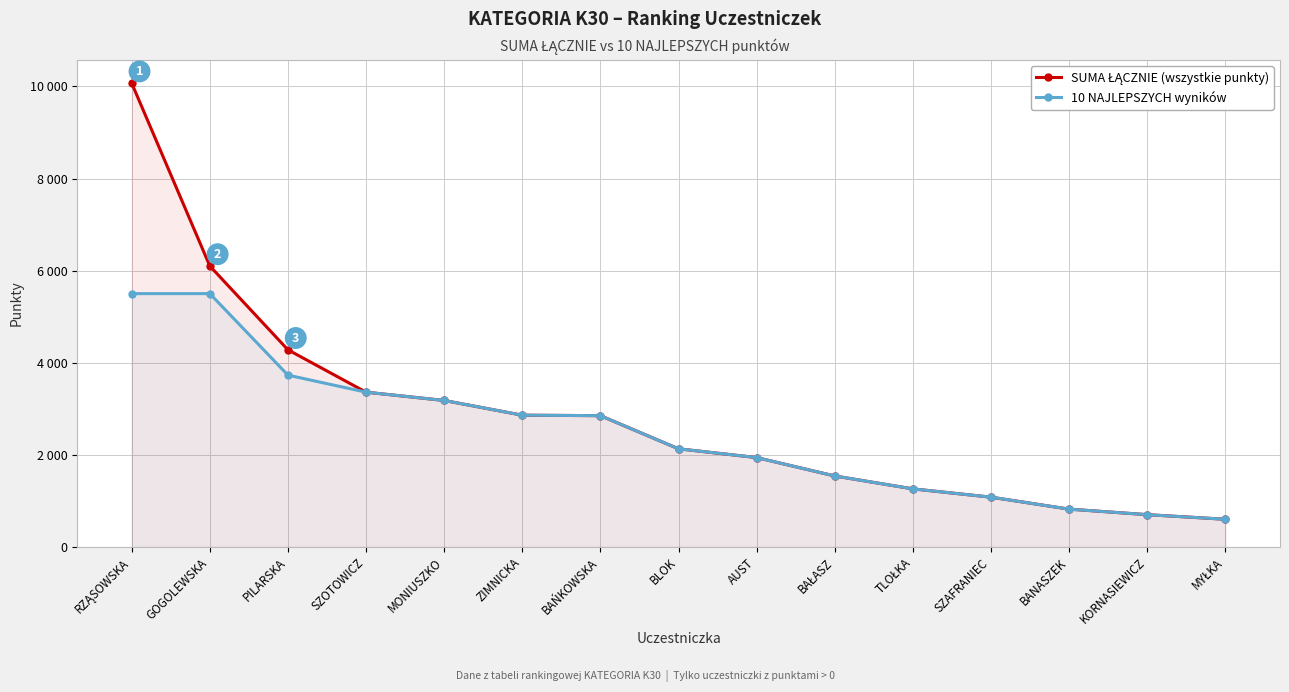

True or false: 10 NAJLEPSZYCH wyników and SUMA ŁĄCZNIE (wszystkie punkty) intersect in this chart.

False